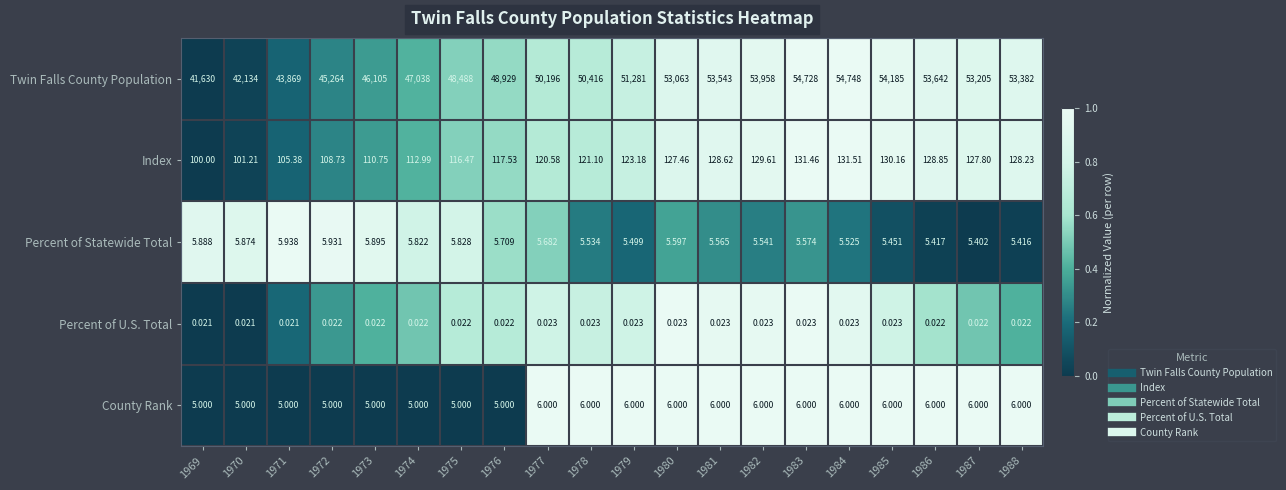

Which series has the largest range (max minus min)?

Twin Falls County Population